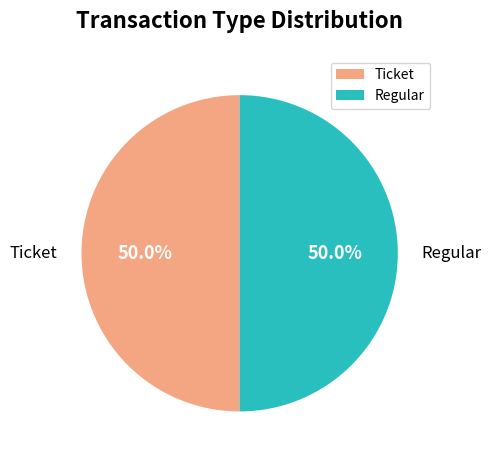

Approximately how many times larger is the value at Ticket compared to Regular?

1.0